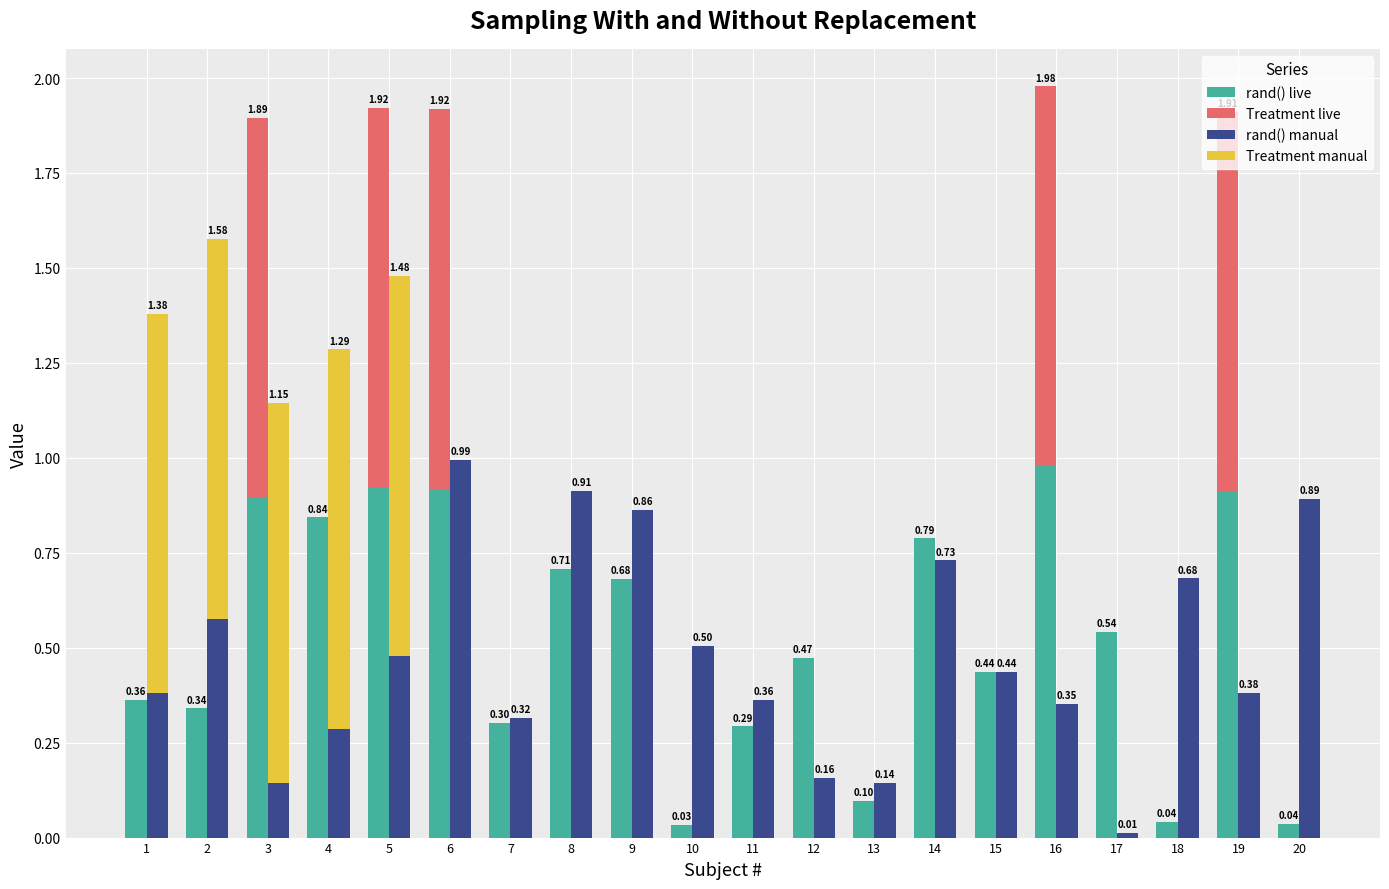

What are all the series names shown in the legend?

rand() live, Treatment live, rand() manual, Treatment manual